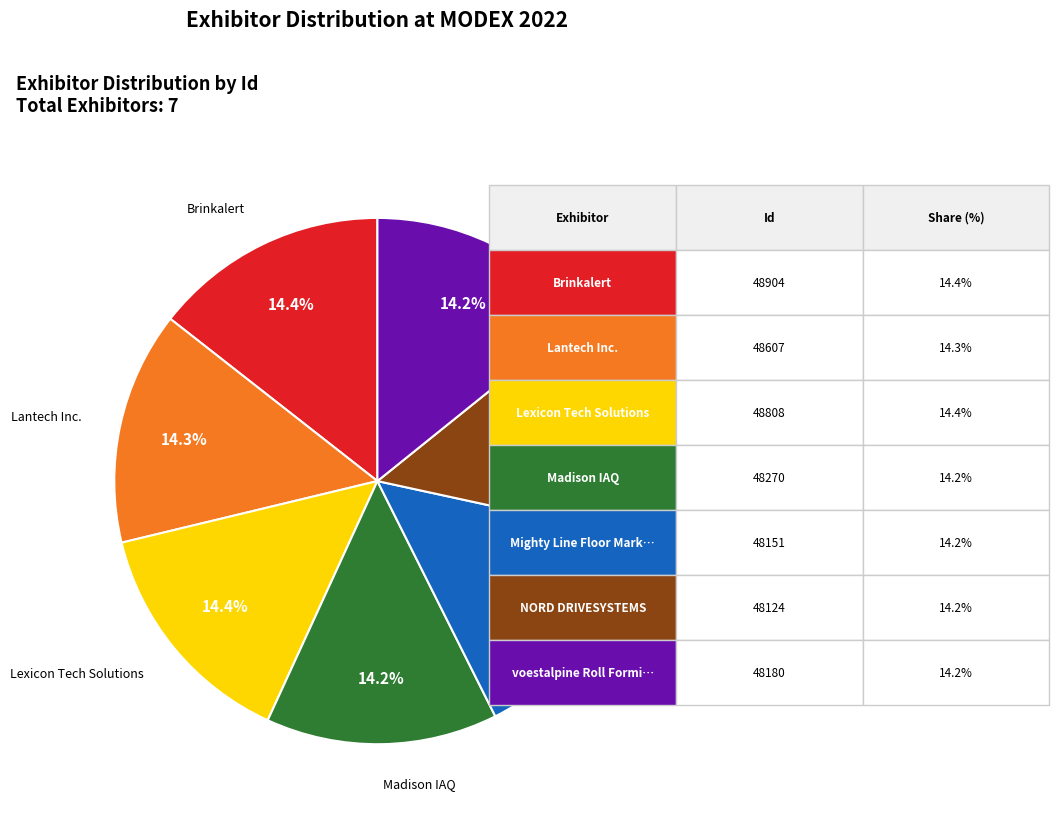

Is there a majority slice in this chart?

No